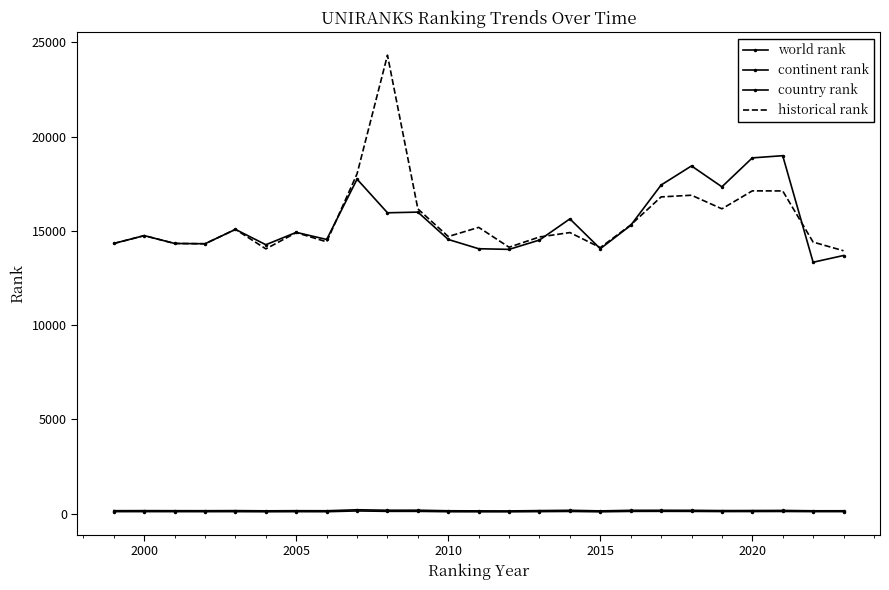

How many values in the country rank series are below 115?

11